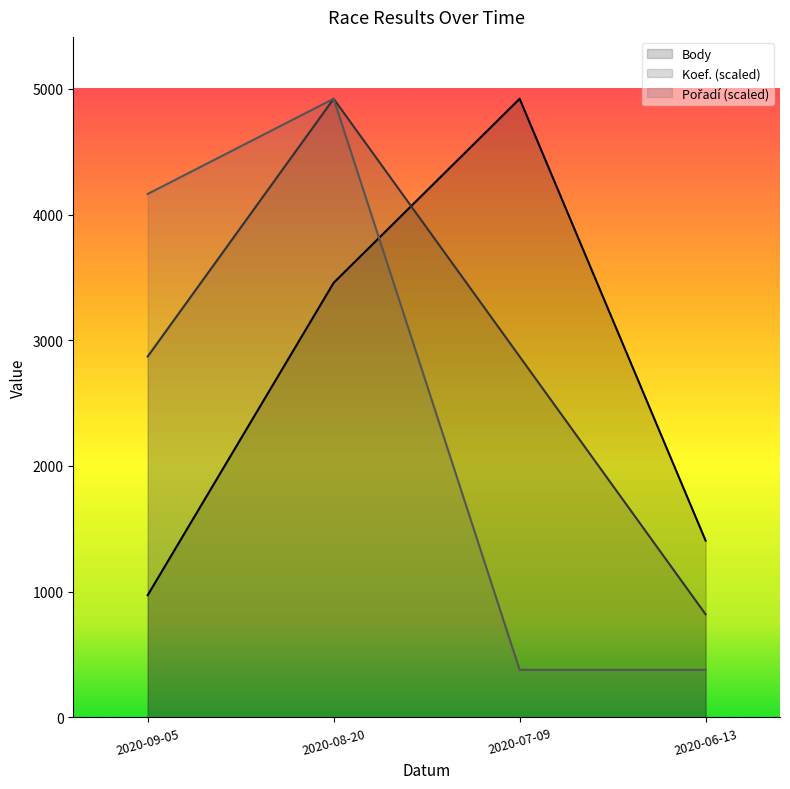

Is the value of Koef. at 2020-07-09 greater than the value of Pořadí at 2020-09-05?

No